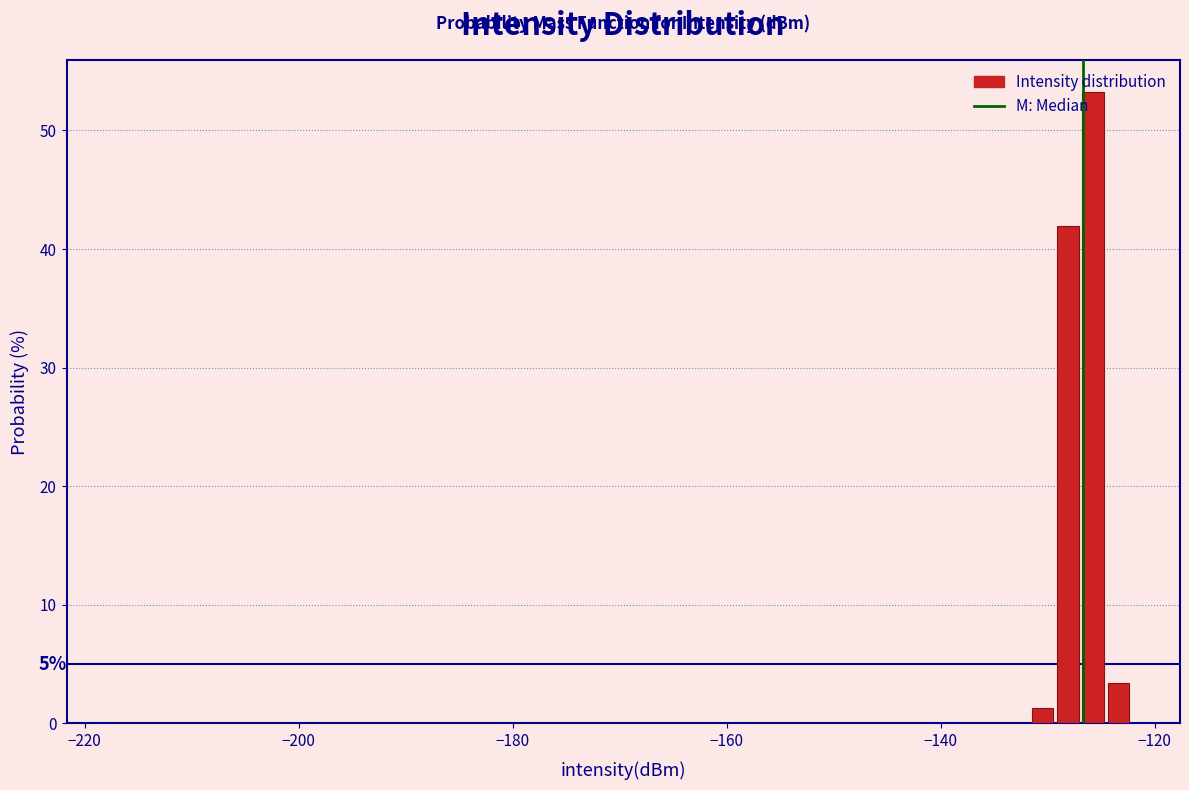

Around what value on the x-axis is the tallest bar? Give the approximate position of its centre, as read against the axis.

-126